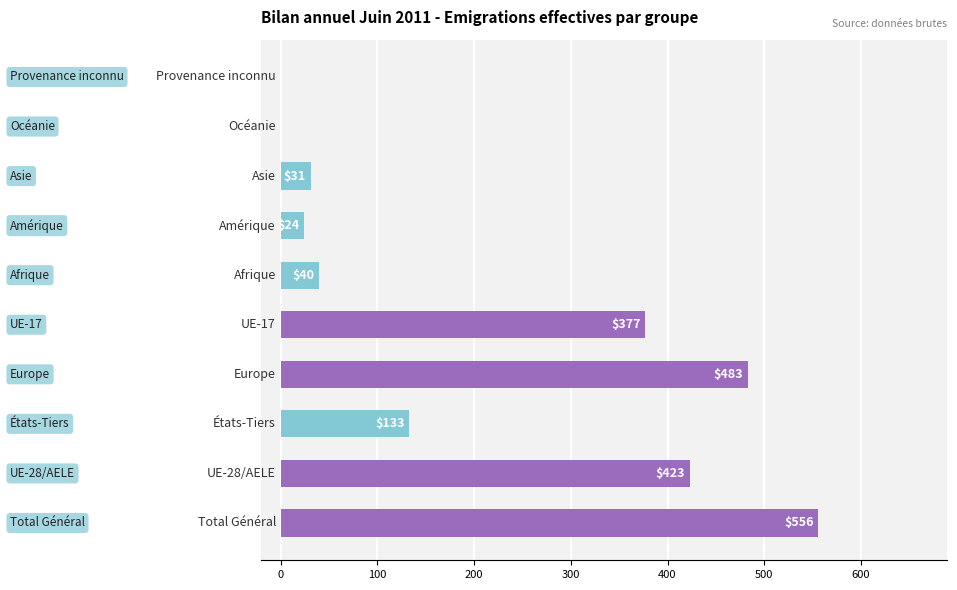

What is the sum of all values?

2067